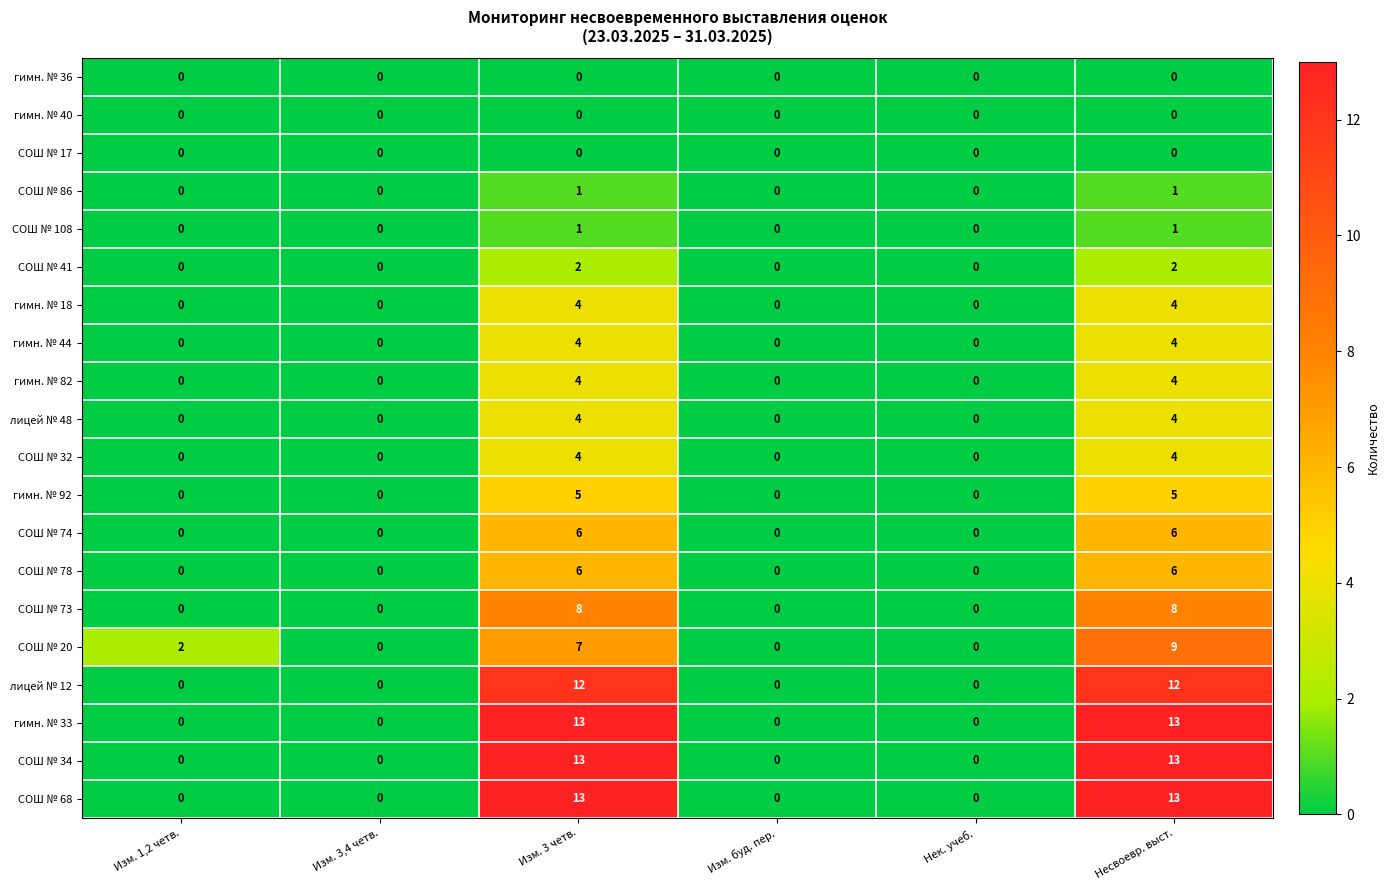

What is the difference between the second highest and second lowest values in the СОШ № 20 series?

7